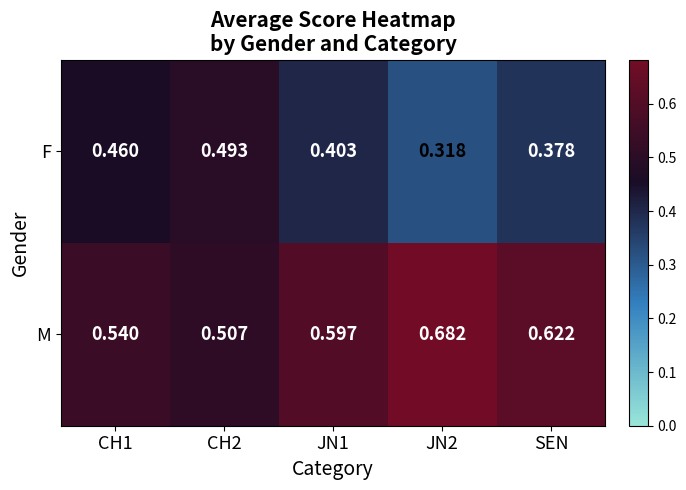

Rank the series by their average value, from lowest to highest.

F, M